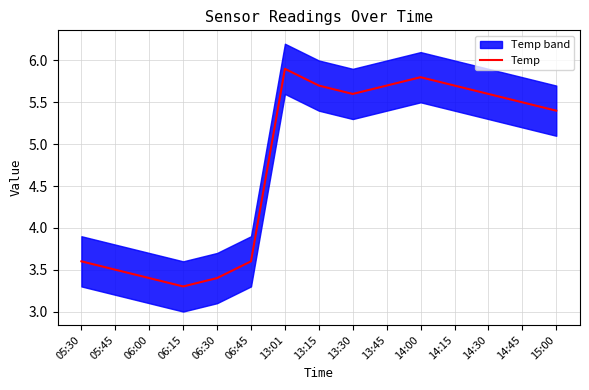

At which label does the data first exceed 5?

13:01